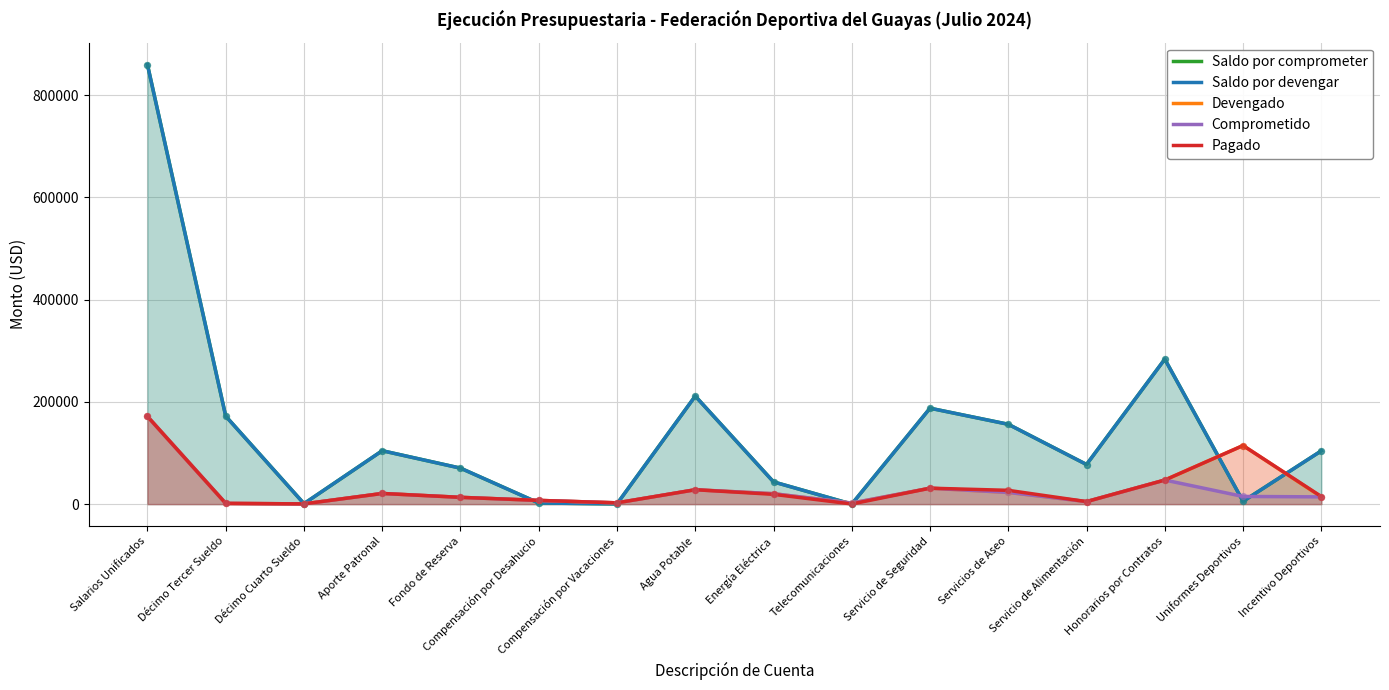

Which series contains the highest Y value?

Saldo por comprometer